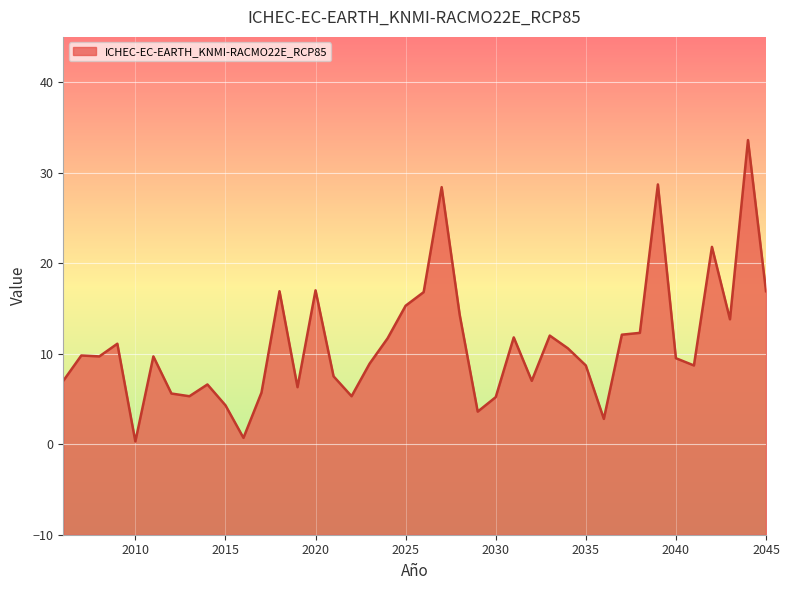

What is the average value?

11.1